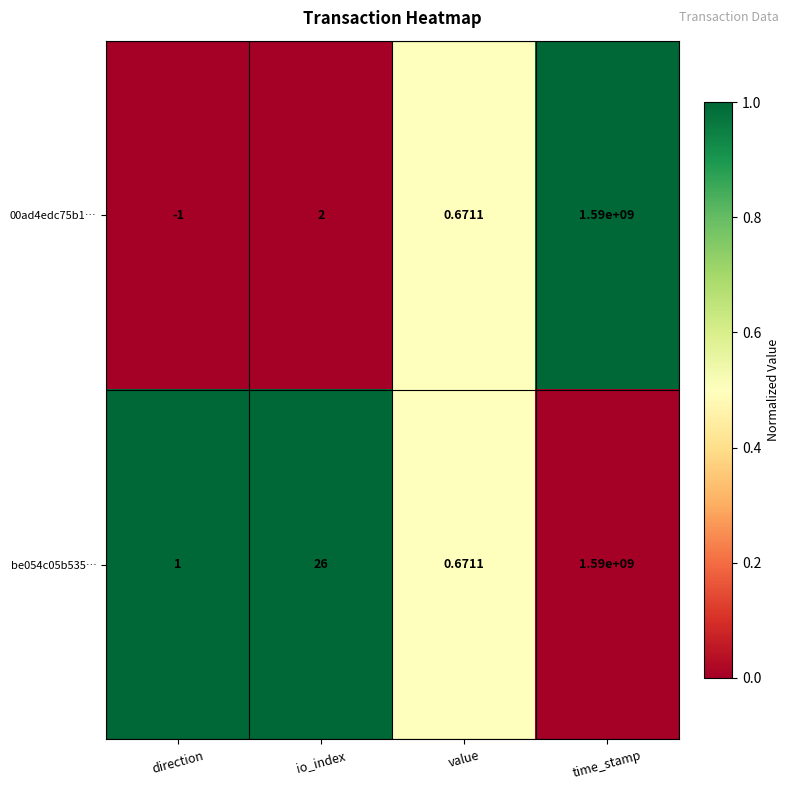

At which label is 00ad4edc75b1… closest to 794999999?

io_index